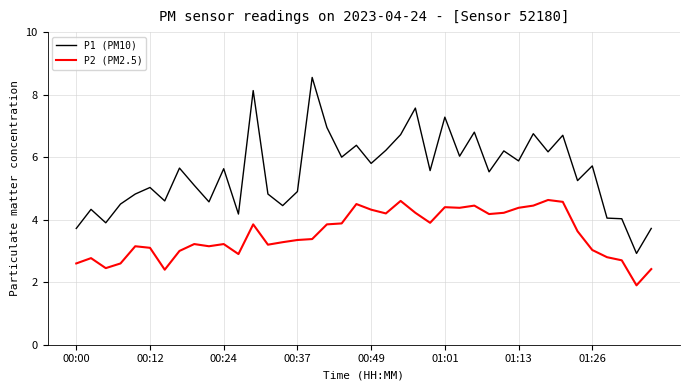

Which series has the largest total across all categories?

P1 (PM10)